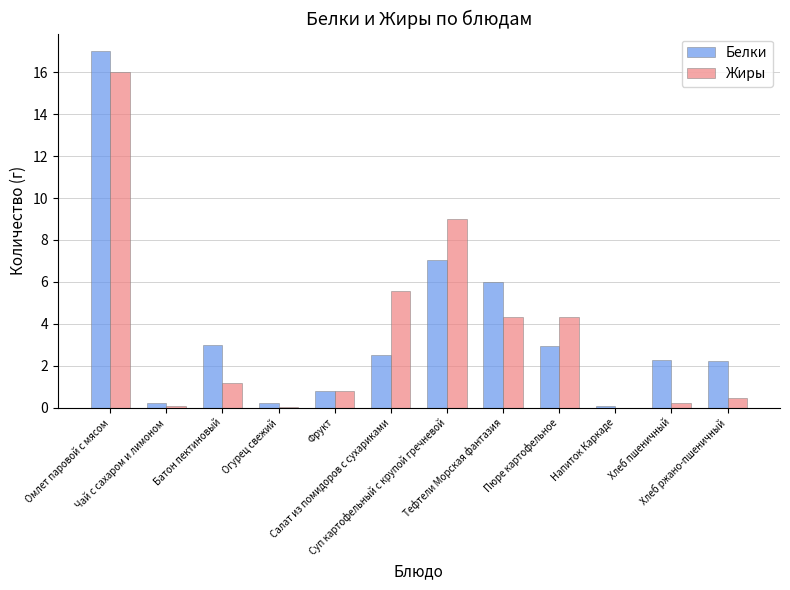

The Жиры series shows 16.0 at Омлет паровой с мясом. True or false?

True